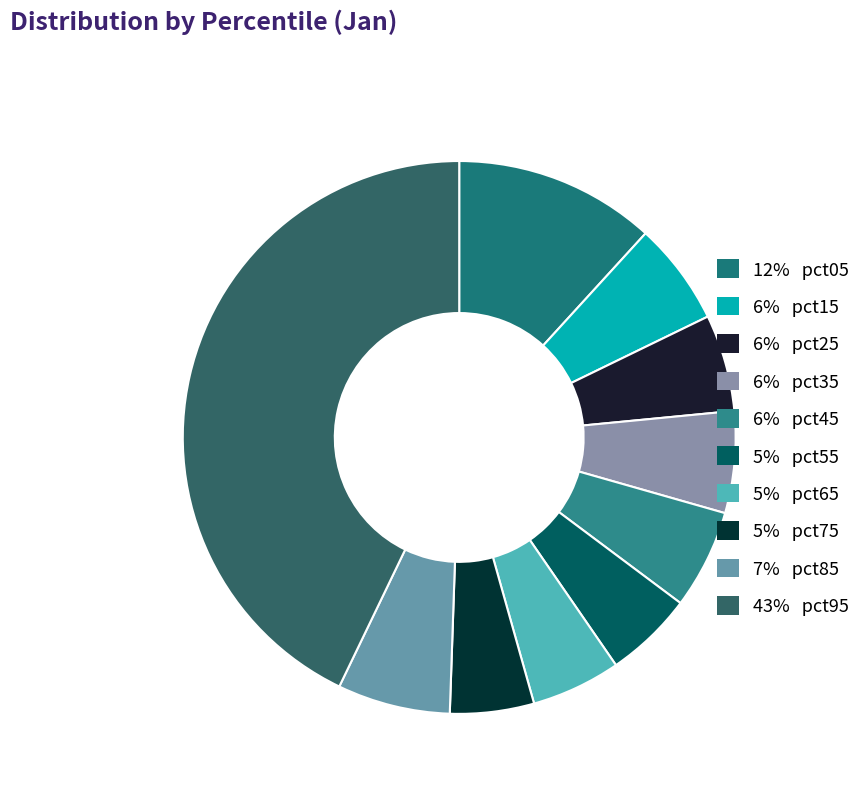

Rank the categories by value from highest to lowest.

pct95, pct05, pct85, pct15, pct35, pct45, pct25, pct65, pct55, pct75